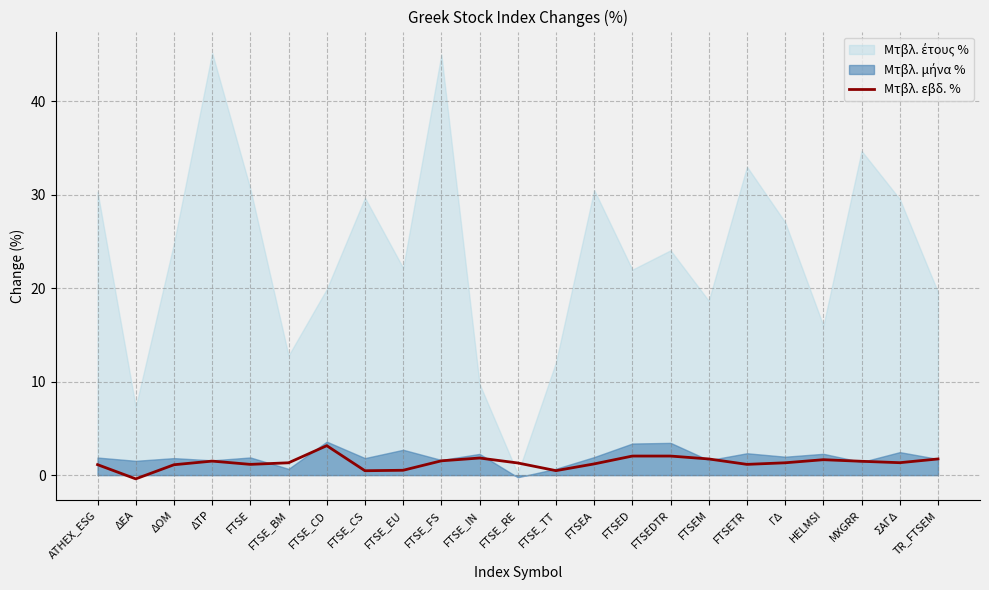

What is the difference between the second highest and minimum values?

2.4